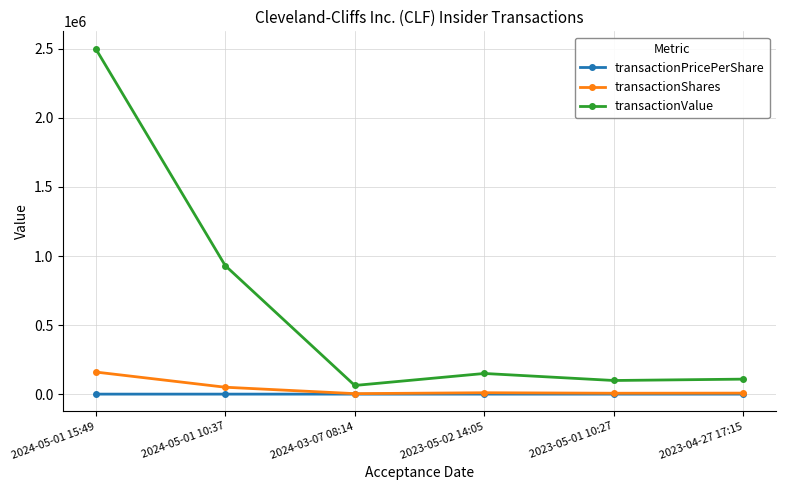

Which series has the widest spread of values?

transactionValue